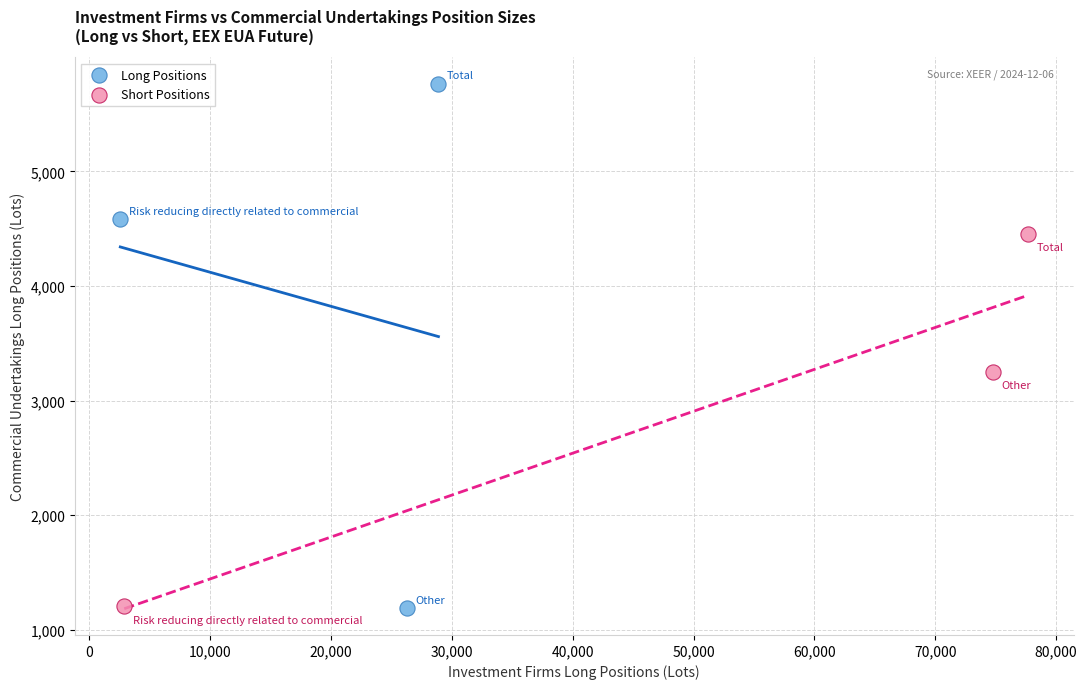

Which series contains the highest Y value?

Long Positions